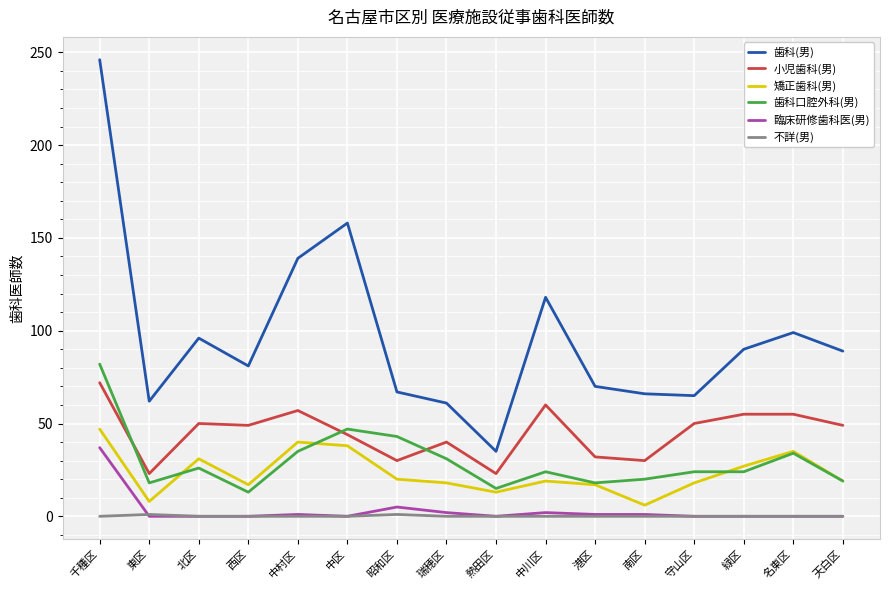

What is the sum of all 歯科(男) values?

1542